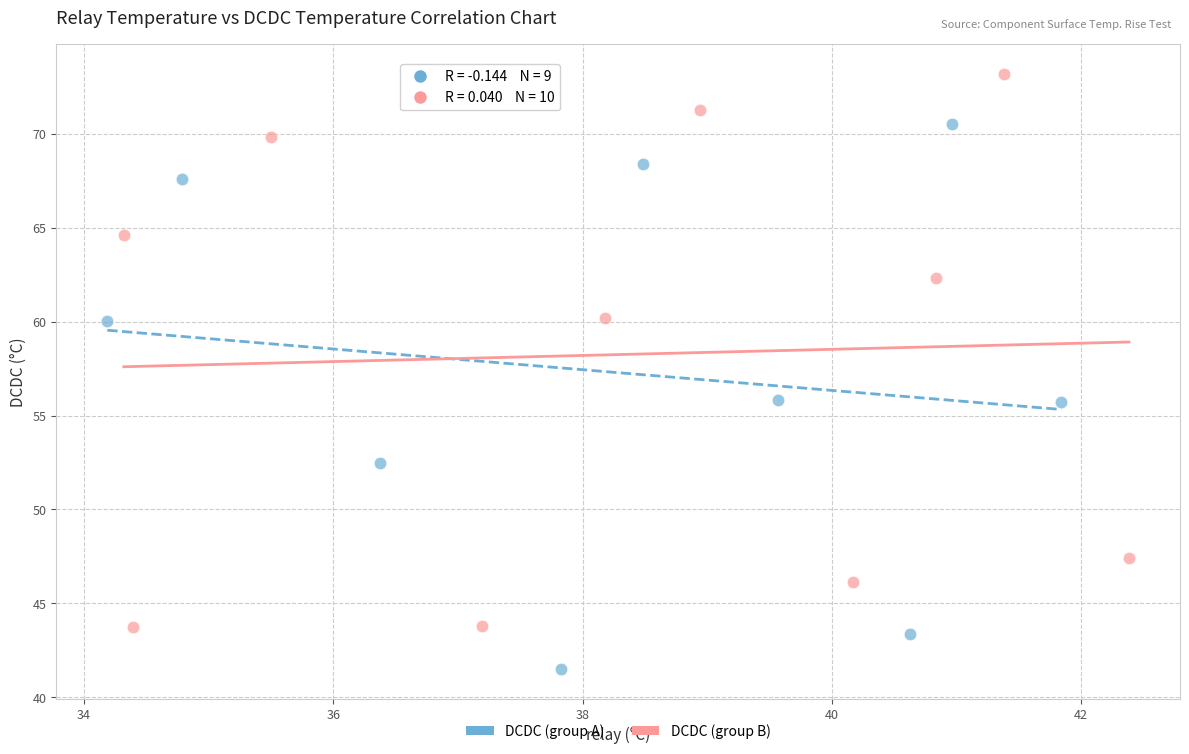

Which series has the widest spread of Y values?

DCDC (group B)